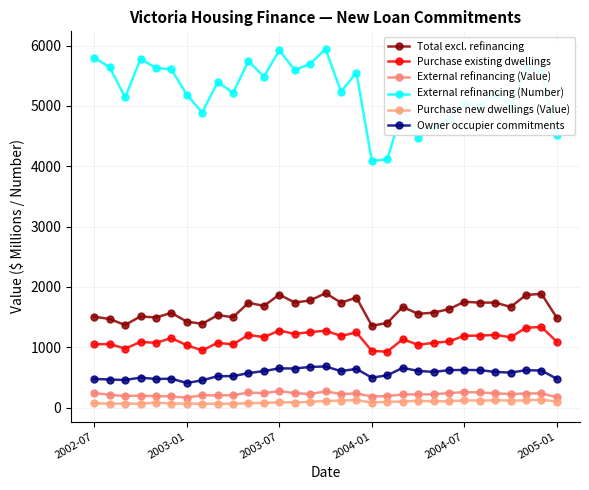

Is this an area chart (filled region under the line)?

No